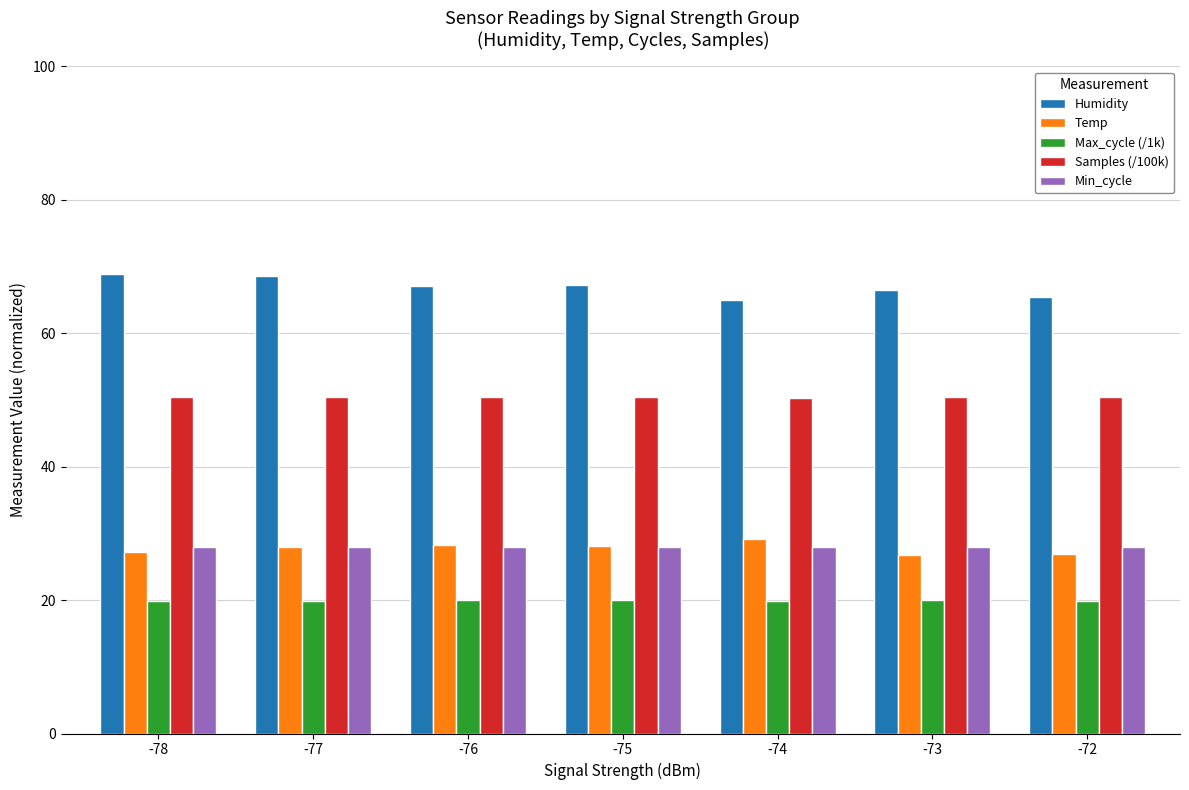

The value of Humidity at -72 is 115.4. True or false?

False